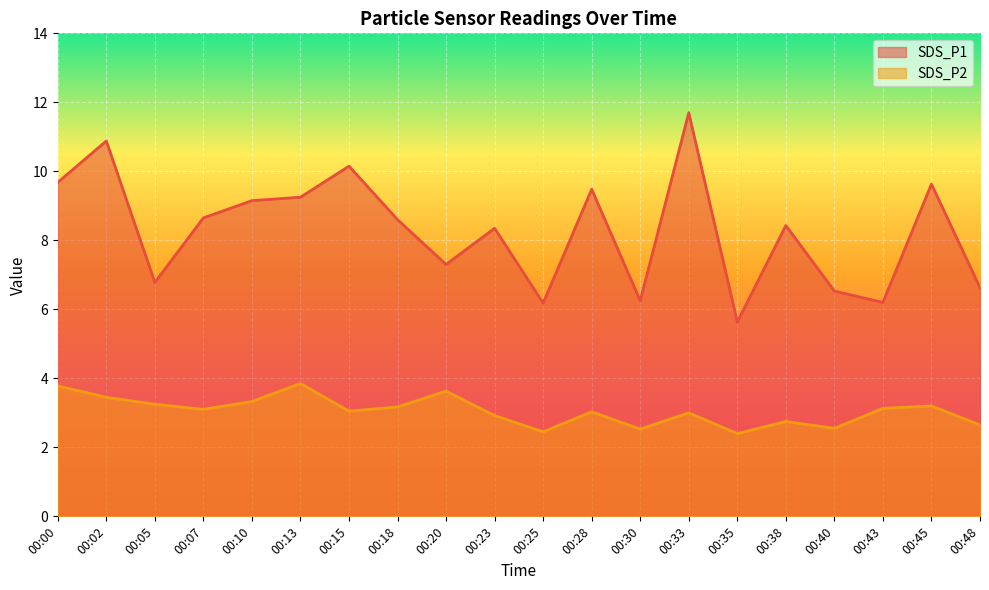

Which label corresponds to the smallest value in the chart?

00:35